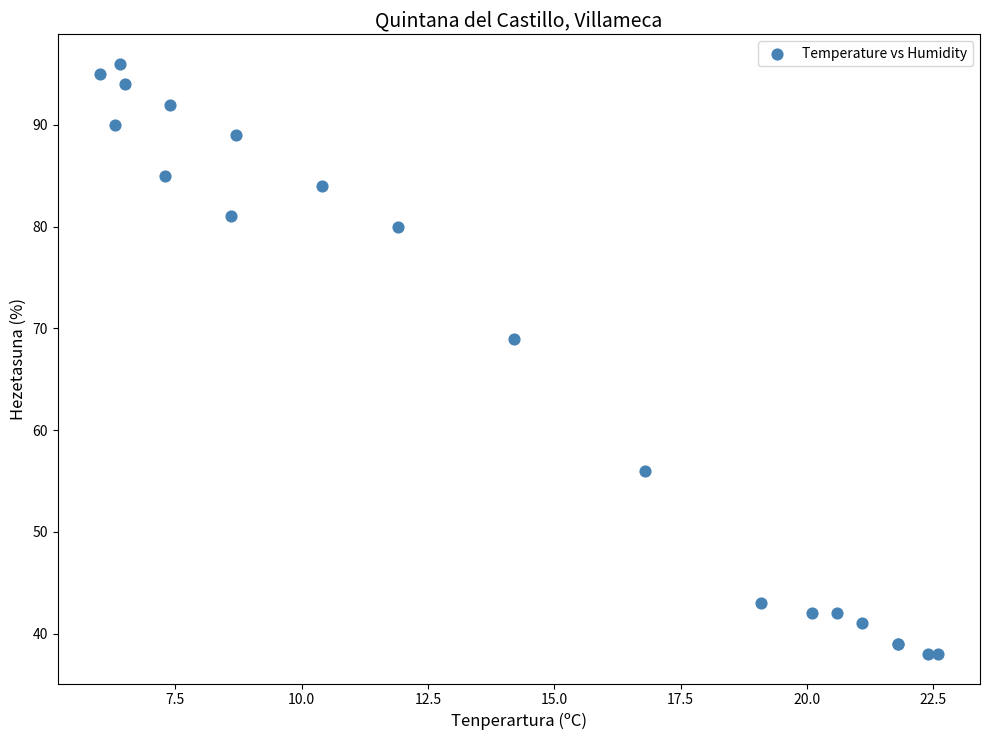

What Y value in the scatter plot is closest to 67?

69